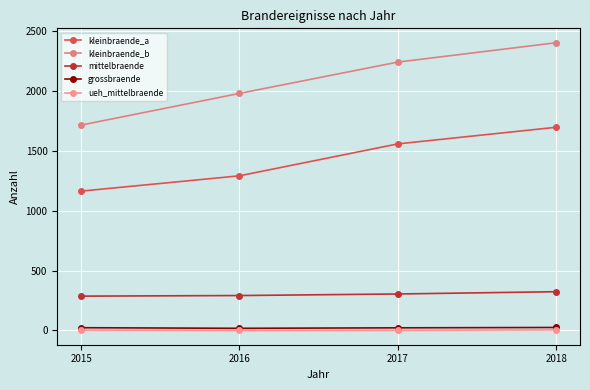

Reading left to right, transcribe all the data shown in this chart.

kleinbraende_a: 1164	1292	1559	1698
kleinbraende_b: 1716	1981	2243	2405
mittelbraende: 286	291	304	323
grossbraende: 22	17	21	24
ueh_mittelbraende: 2	0	0	4